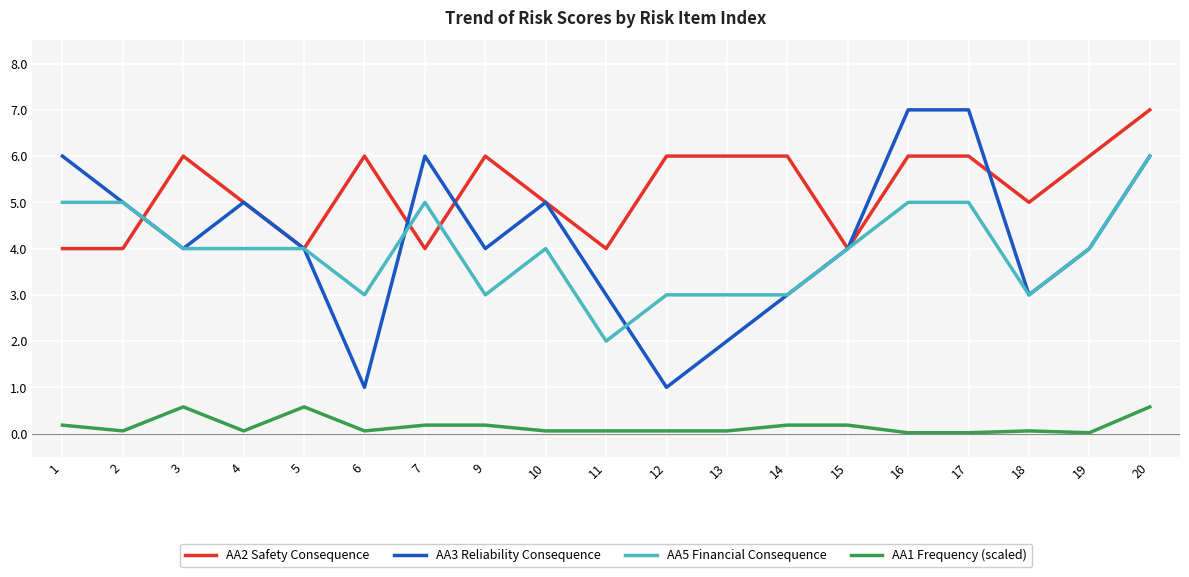

What value does the AA5 Financial Consequence series have at 12?

3.0